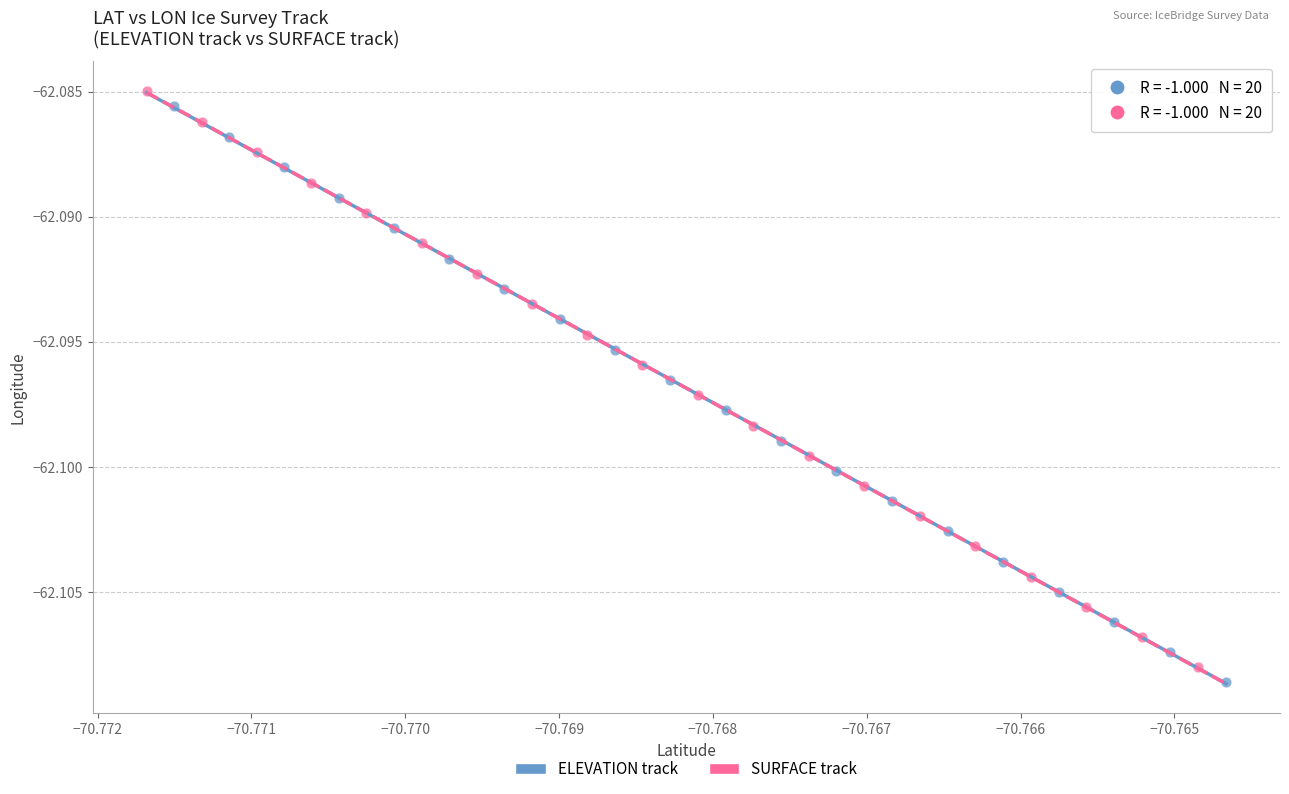

Which series has the widest spread of Y values?

SURFACE track